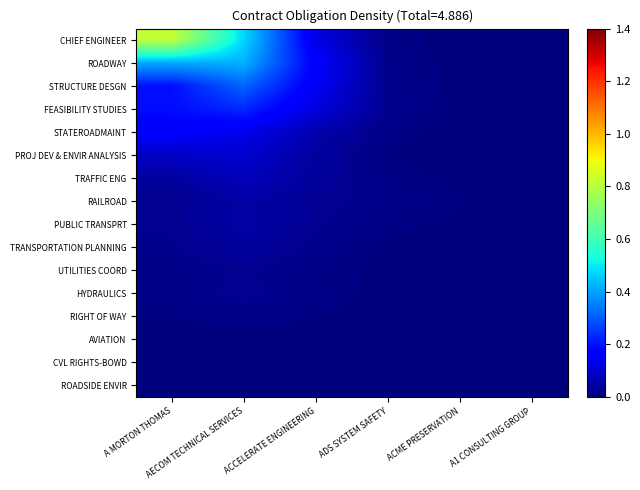

Which series has the largest total across all categories?

CHIEF ENGINEER